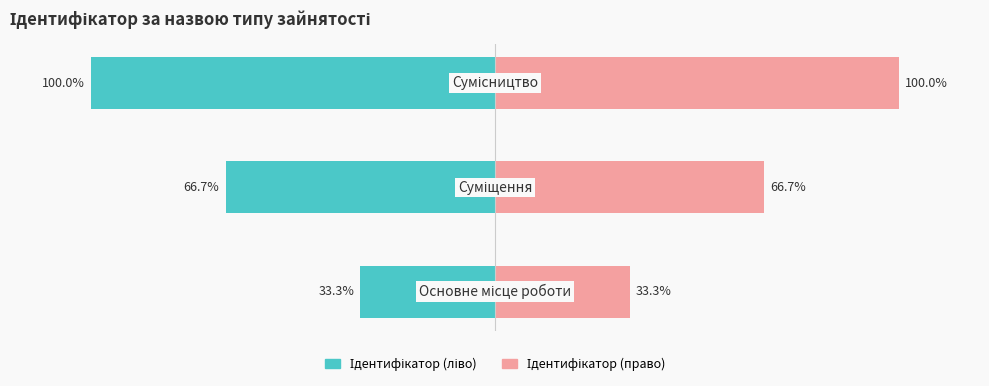

What is the maximum value shown in the chart?

100.0